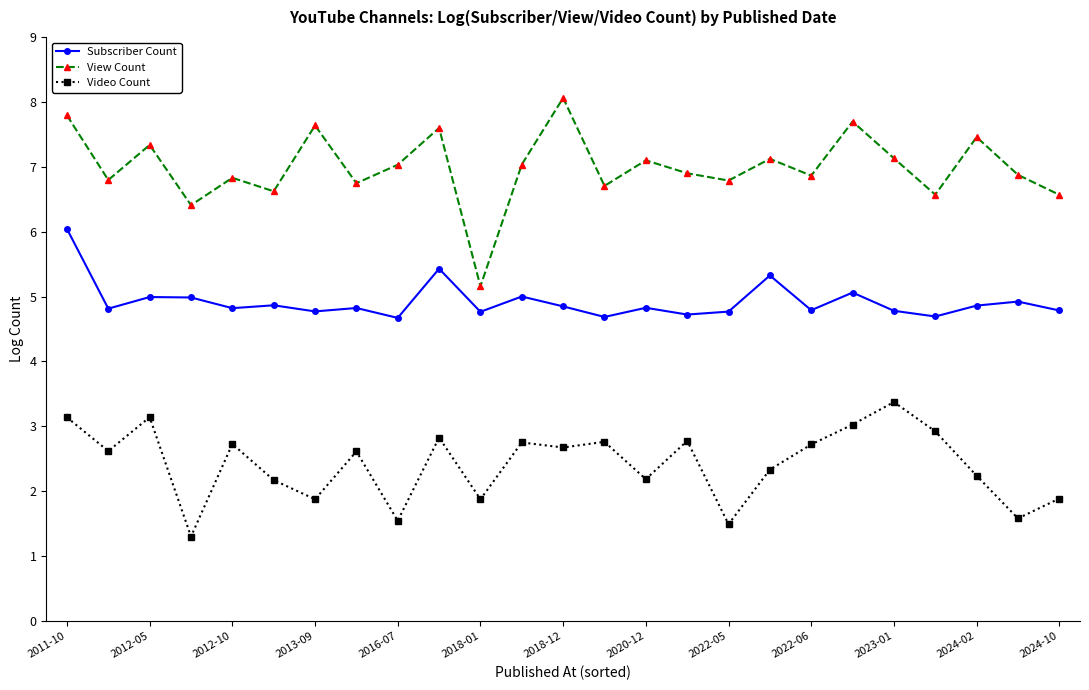

How many series are shown in this chart?

3